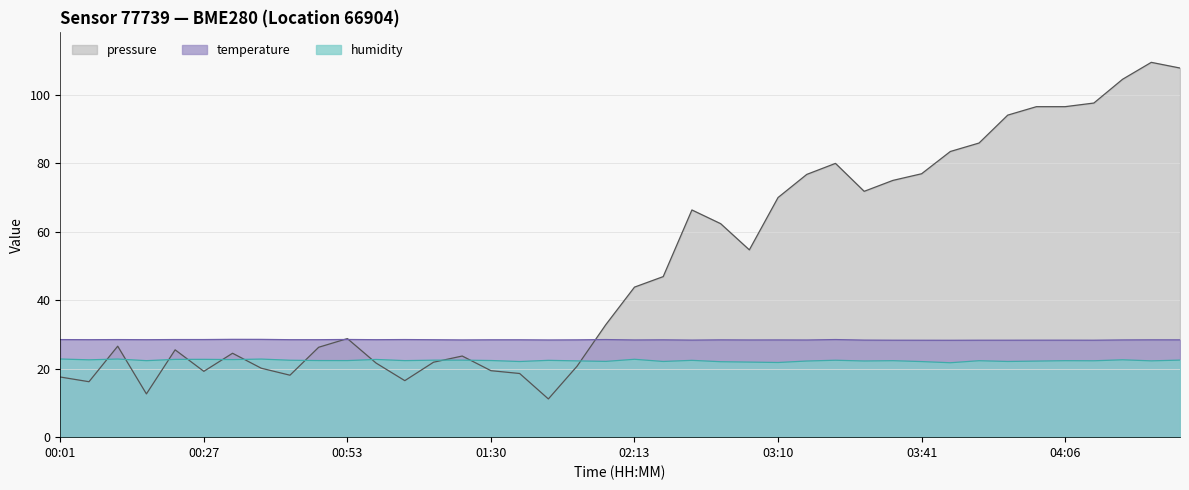

Is it true that pressure equals 13.0 at 02:53?

False